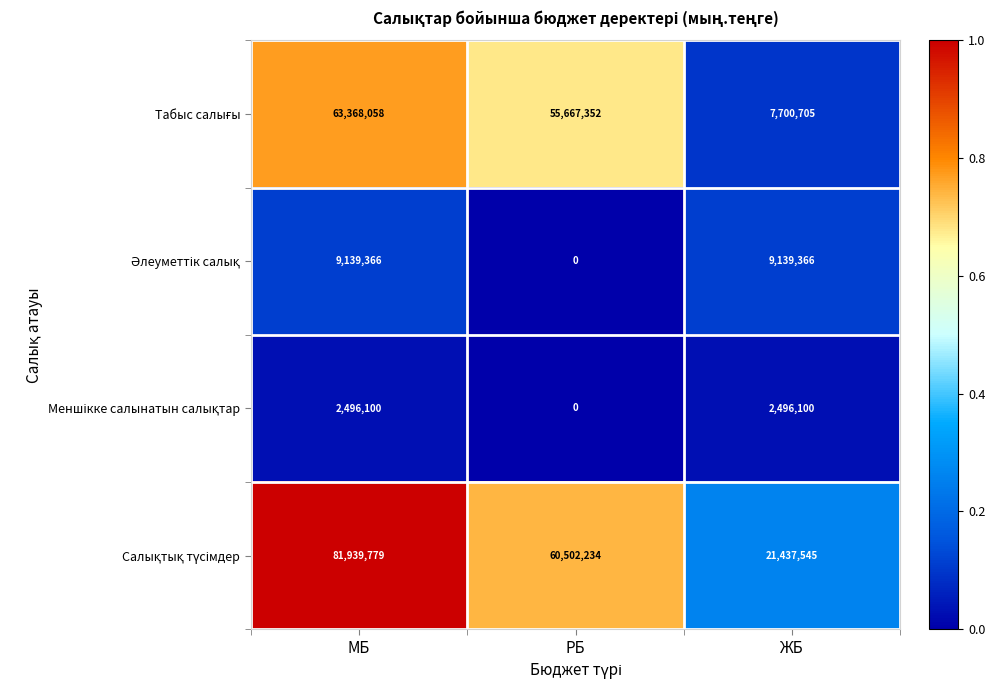

At which category does the chart reach its peak across all series?

МБ